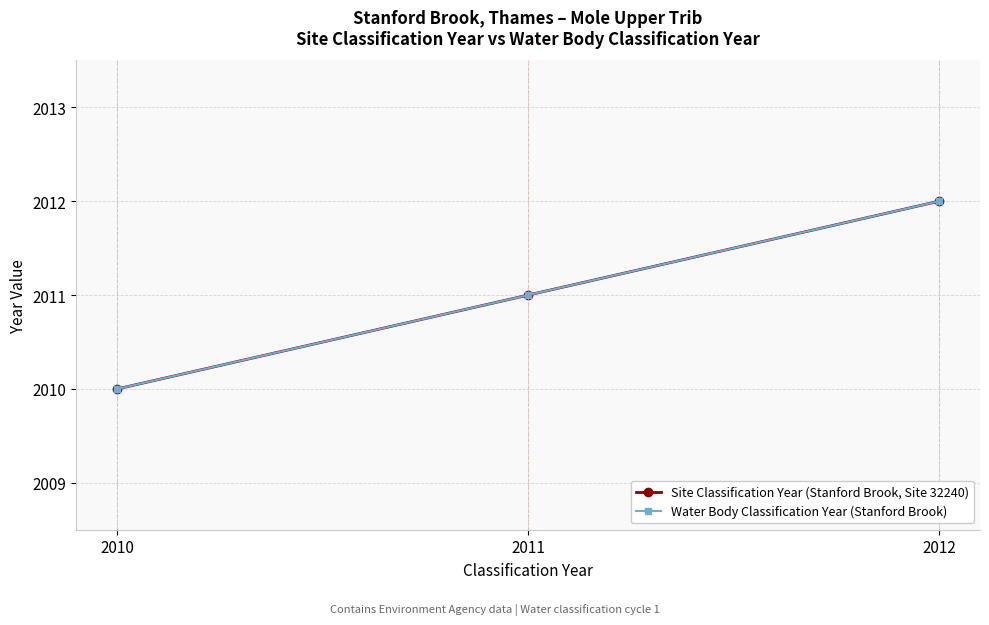

Which category has the highest value in the Site Classification Year (Stanford Brook, Site 32240) series?

2012